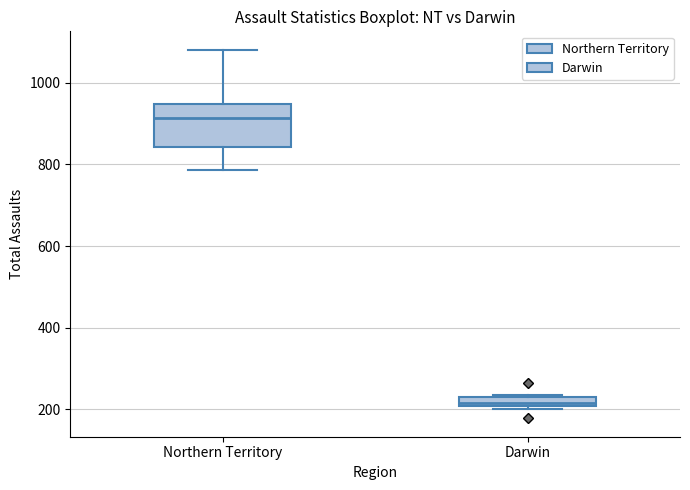

Which box has the lowest median line?

Darwin